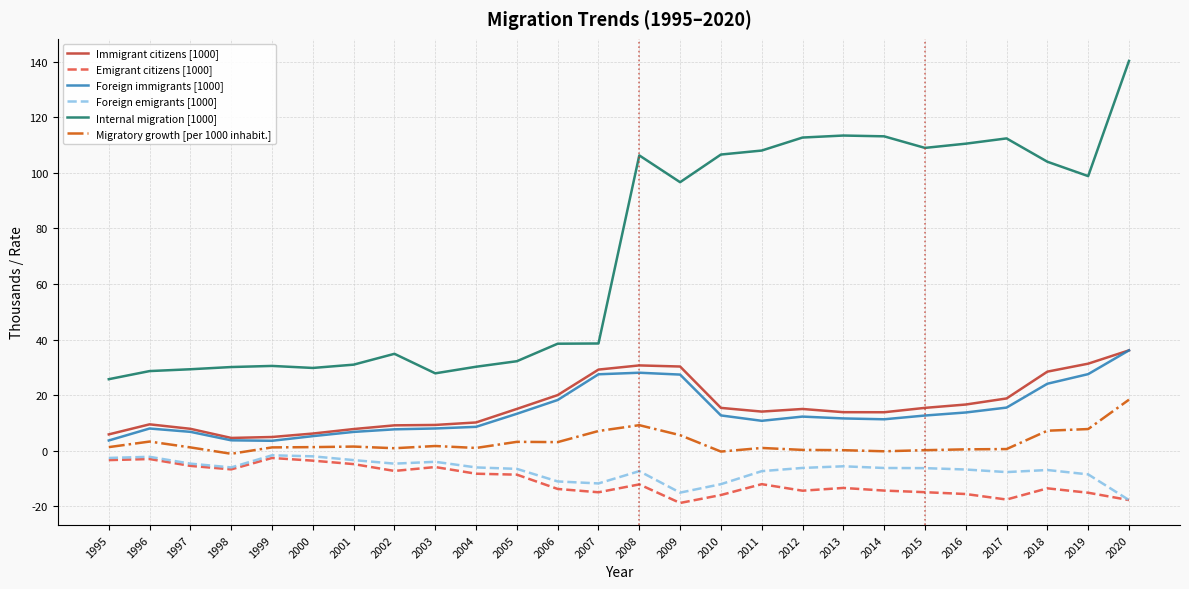

At which category is the sum across all series the highest?

2020